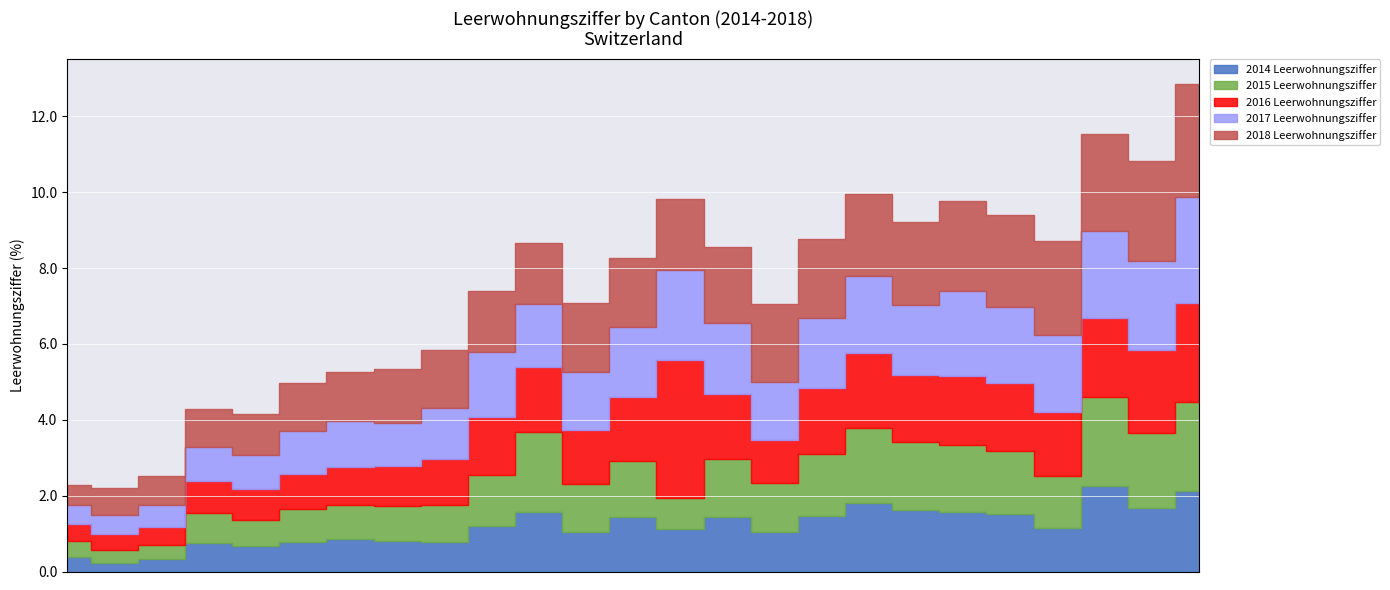

True or false: 2014 Leerwohnungsziffer has more than 1 interior local peaks.

True